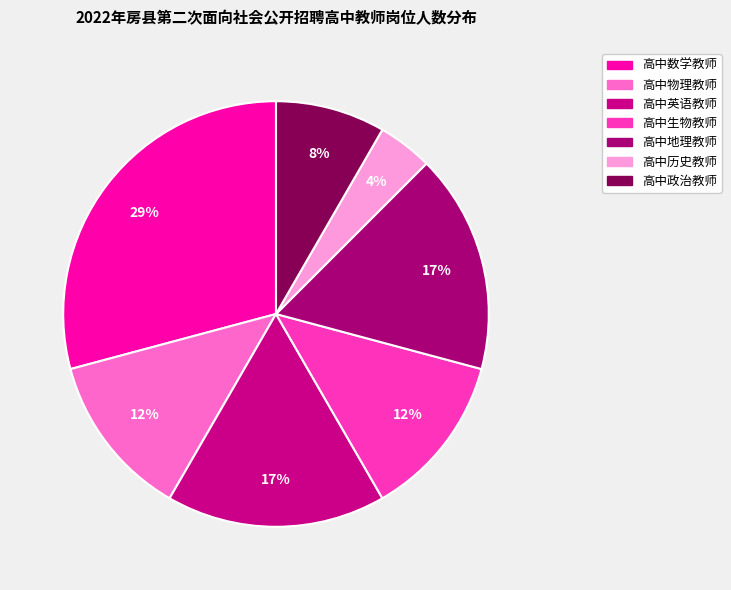

Count the number of slices in the pie.

7